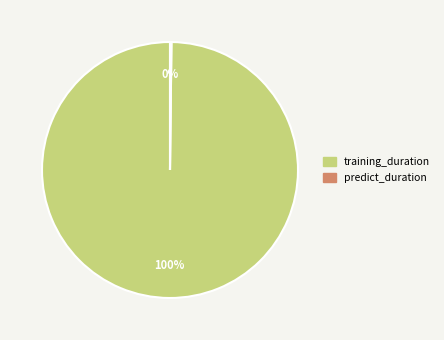

True or false: training_duration accounts for 100% of the total.

True